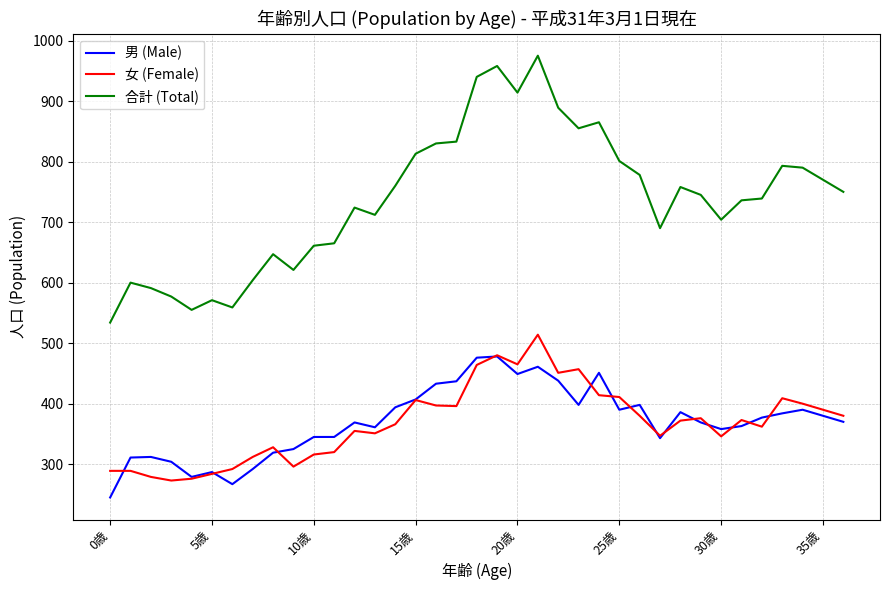

What is the difference between the second highest and minimum values in the 男 (Male) series?

231